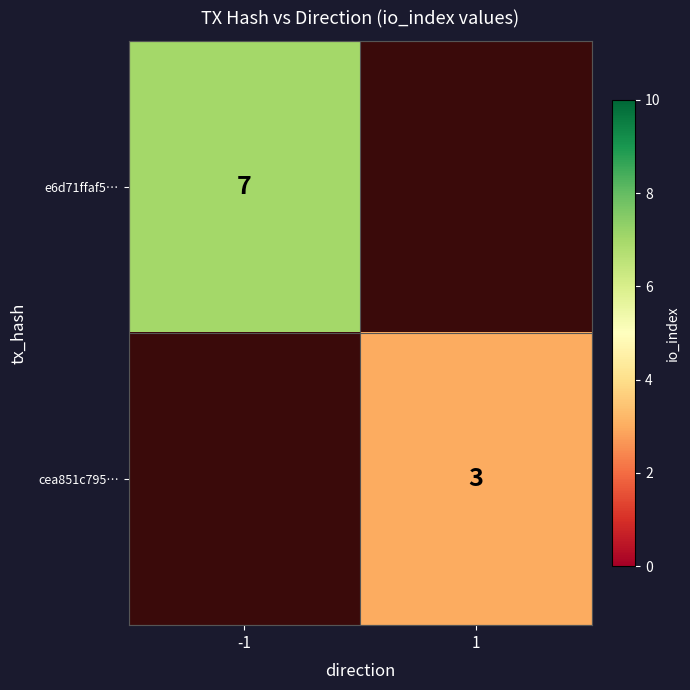

Is it true that e6d71ffaf5… equals 3 at -1?

False